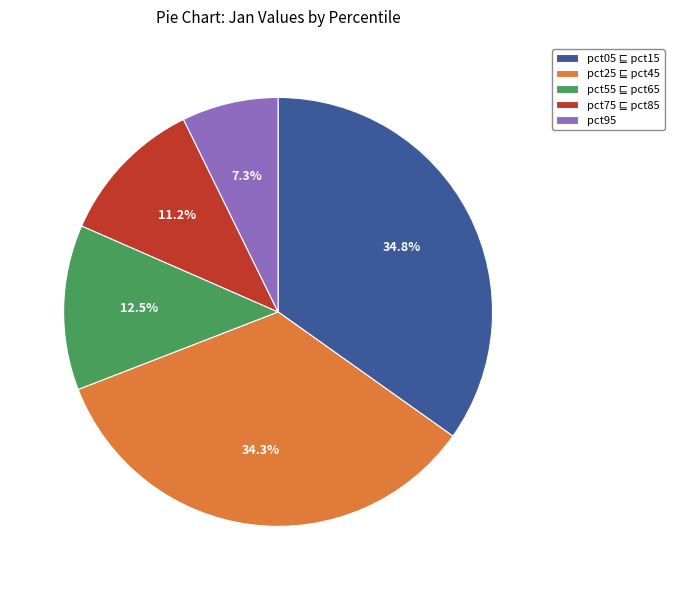

Which slice is the smallest?

pct95